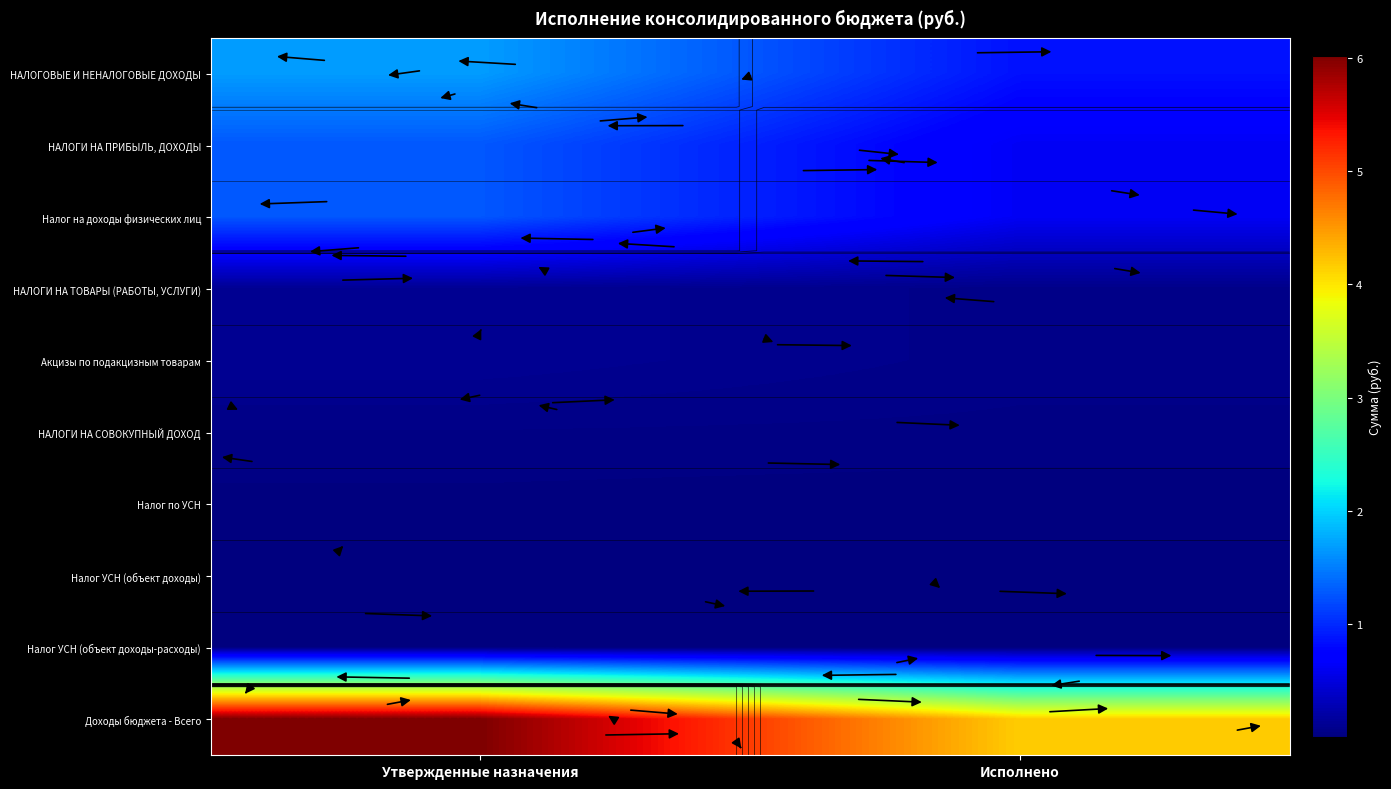

Between Утвержденные назначения and Исполнено, which is larger?

Утвержденные назначения